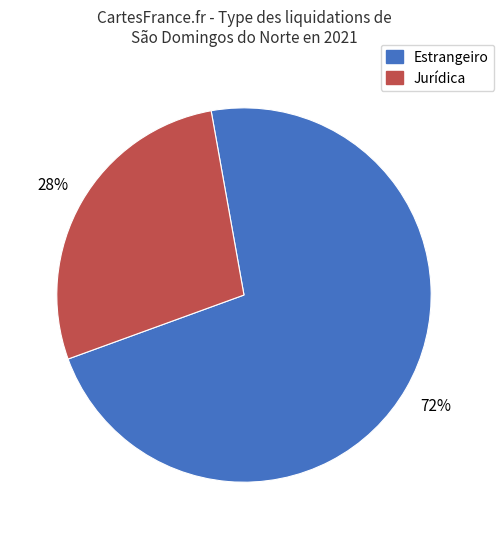

To the nearest percent, what is the average slice percentage?

50%